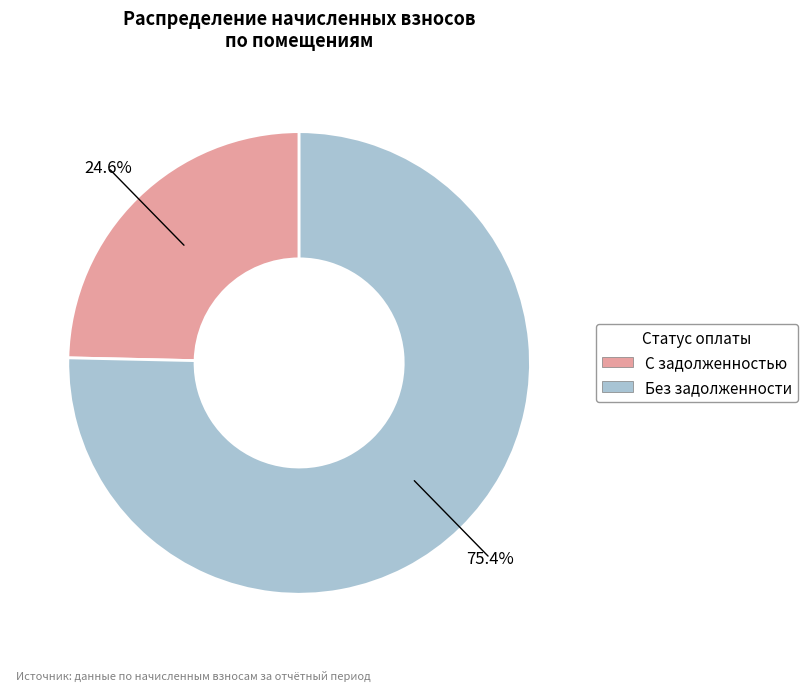

Does any single category account for the majority?

Yes